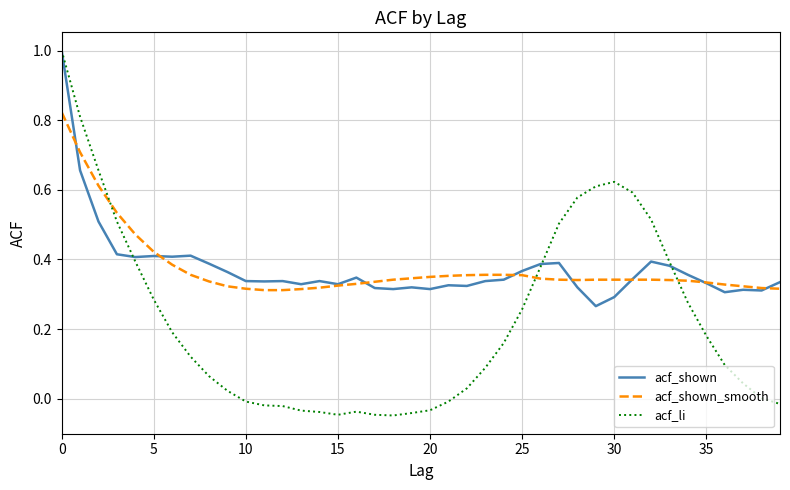

Which series has the largest range (max minus min)?

acf_li